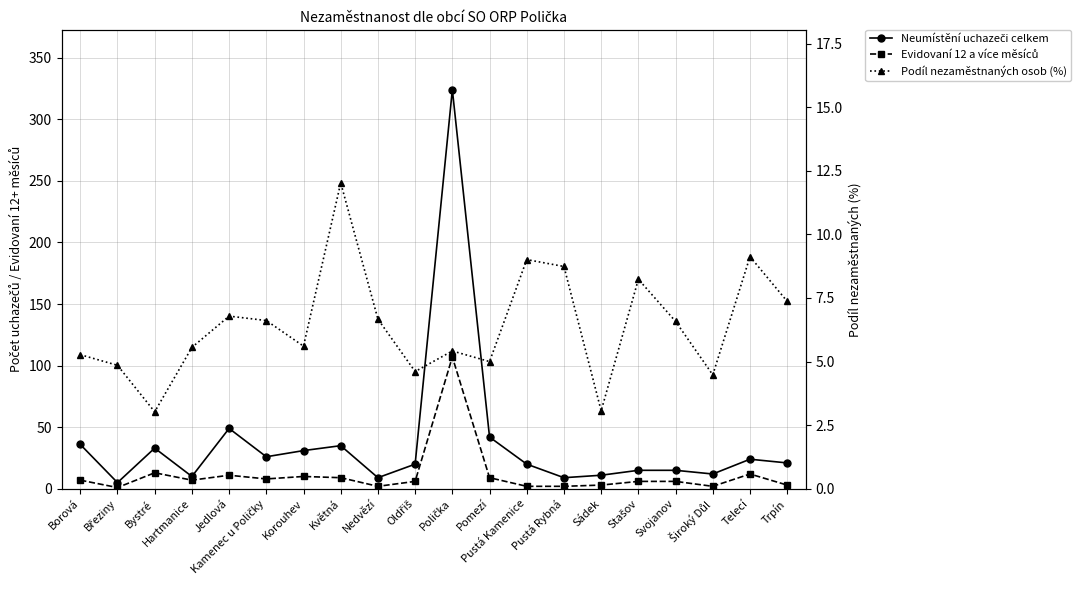

Reading left to right, what are all the values shown in this chart?

Neumístění uchazeči celkem: Borová=36.0	Březiny=5.0	Bystré=33.0	Hartmanice=10.0	Jedlová=49.0	Kamenec u Poličky=26.0	Korouhev=31.0	Květná=35.0	Nedvězí=9.0	Oldřiš=20.0	Polička=324.0	Pomezí=42.0	Pustá Kamenice=20.0	Pustá Rybná=9.0	Sádek=11.0	Stašov=15.0	Svojanov=15.0	Široký Důl=12.0	Telecí=24.0	Trpín=21.0
Evidovaní 12 a více měsíců: Borová=7.0	Březiny=1.0	Bystré=13.0	Hartmanice=7.0	Jedlová=11.0	Kamenec u Poličky=8.0	Korouhev=10.0	Květná=9.0	Nedvězí=2.0	Oldřiš=6.0	Polička=107.0	Pomezí=9.0	Pustá Kamenice=2.0	Pustá Rybná=2.0	Sádek=3.0	Stašov=6.0	Svojanov=6.0	Široký Důl=2.0	Telecí=12.0	Trpín=3.0
Podíl nezaměstnaných osob (%): Borová=5.3	Březiny=4.9	Bystré=3.0	Hartmanice=5.6	Jedlová=6.8	Kamenec u Poličky=6.6	Korouhev=5.6	Květná=12.0	Nedvězí=6.7	Oldřiš=4.6	Polička=5.4	Pomezí=5.0	Pustá Kamenice=9.0	Pustá Rybná=8.7	Sádek=3.1	Stašov=8.2	Svojanov=6.6	Široký Důl=4.5	Telecí=9.1	Trpín=7.4